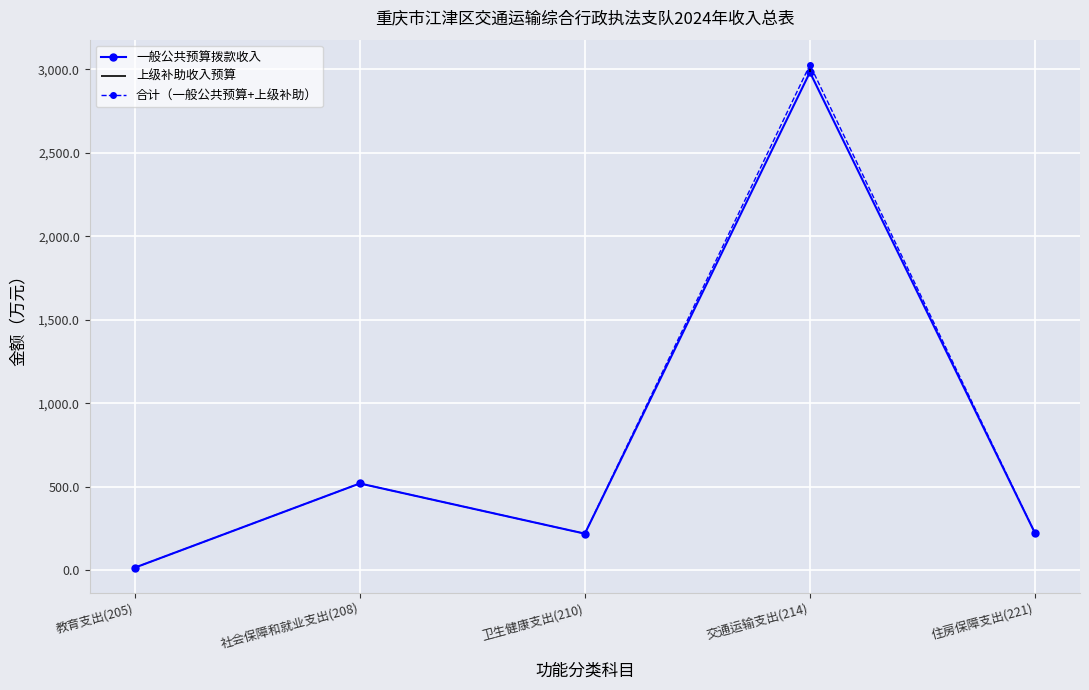

Where is the first local maximum for 合计（一般公共预算+上级补助）?

社会保障和就业支出(208)